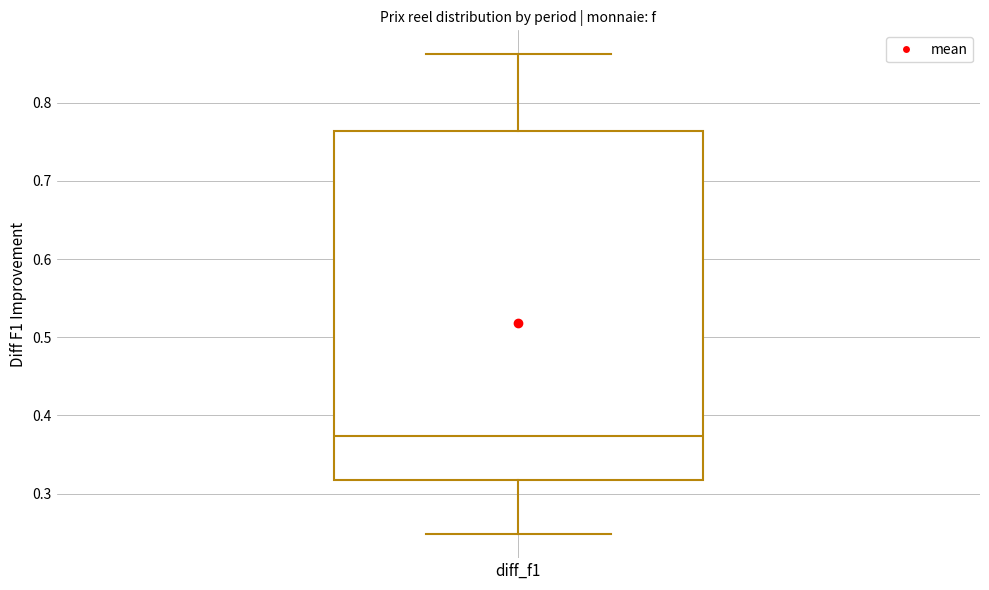

Transcribe this box plot: give where the median line is, the range the box spans, and where the two whiskers end, as read against the y-axis. The values are not printed on the chart, so give them approximately, as read against the axis.

median 0.37, box 0.32 to 0.76, whiskers 0.25 to 0.86